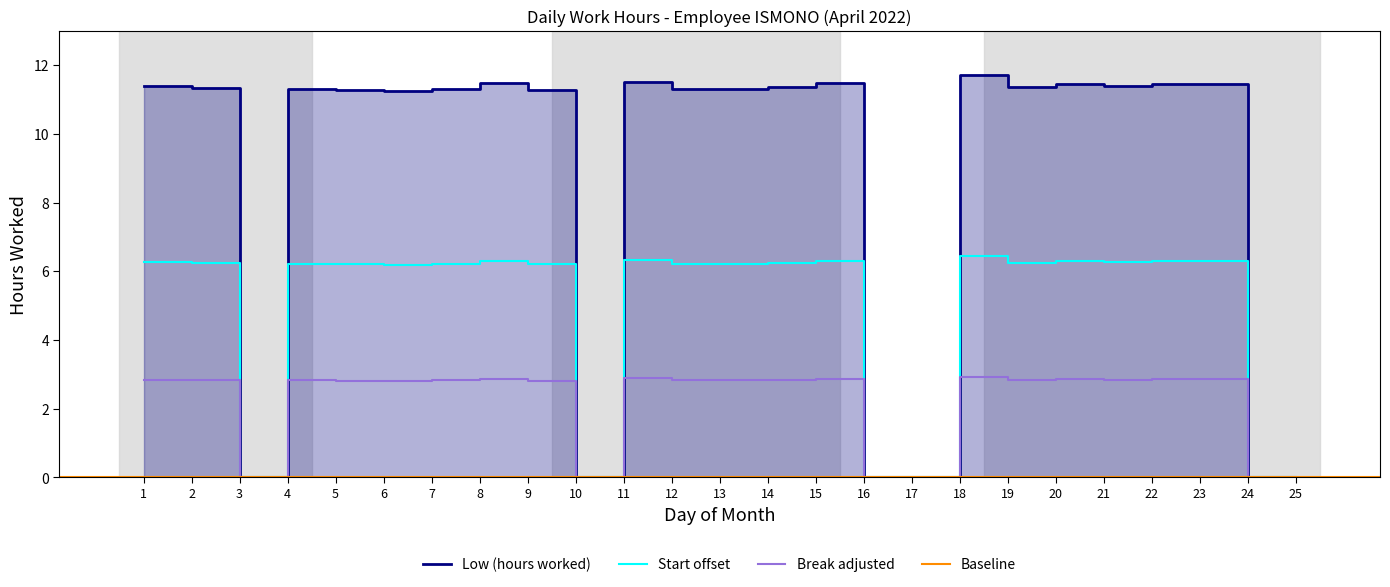

Where is the first local maximum?

4